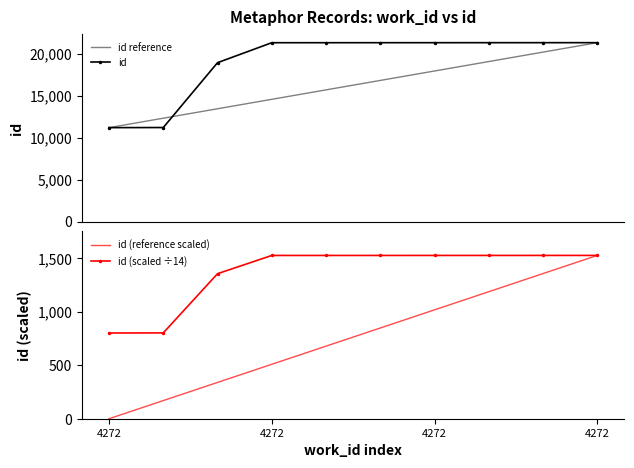

What is the difference between the maximum and minimum values in the id (reference scaled) series?

1523.8